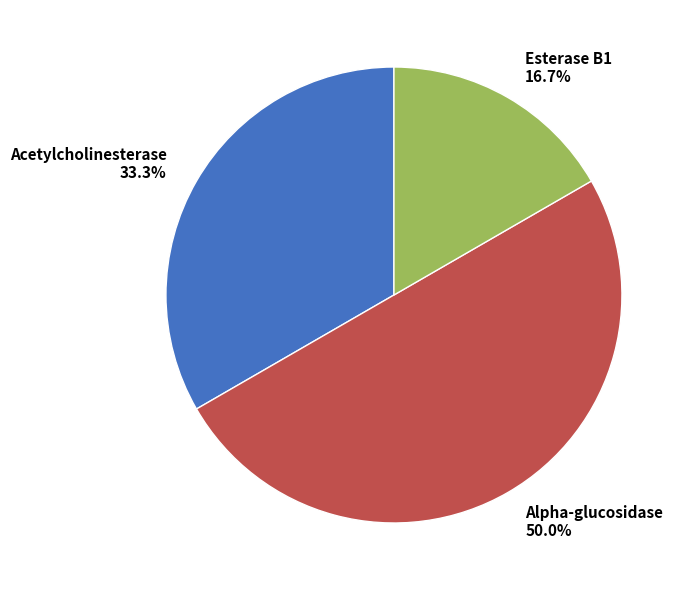

To the nearest percent, what is the difference between the Alpha-glucosidase and Acetylcholinesterase slice percentages?

17%